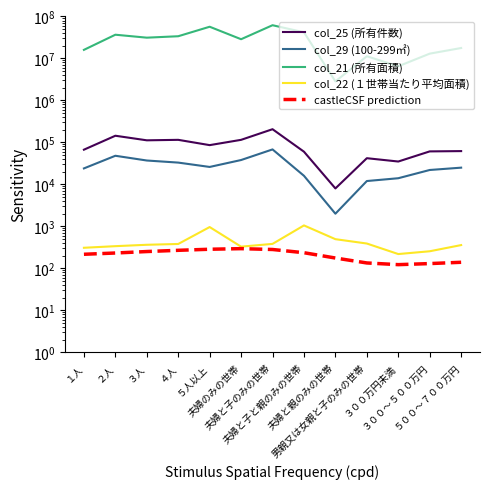

What is the label of the 7th point from the right?

夫婦と子のみの世帯